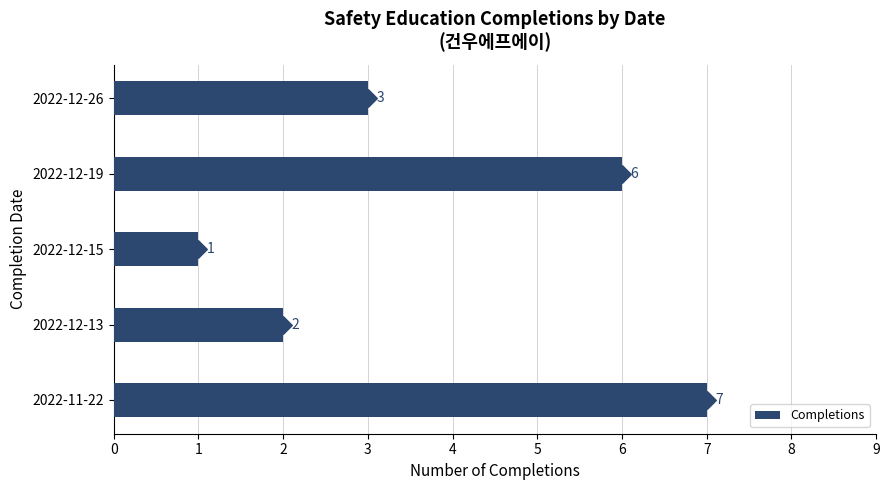

Which category has the lowest value in the Completions series?

2022-12-15